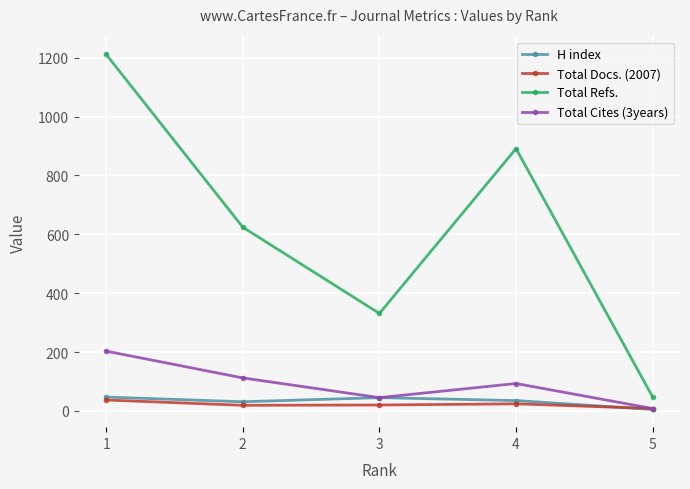

How many series are shown in this chart?

4